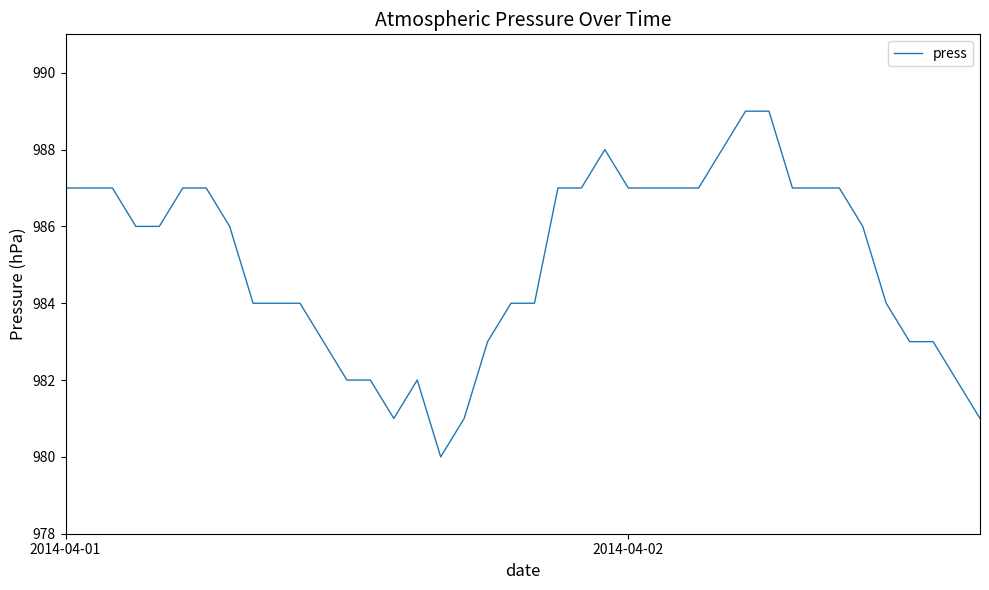

What is the greatest value displayed?

989